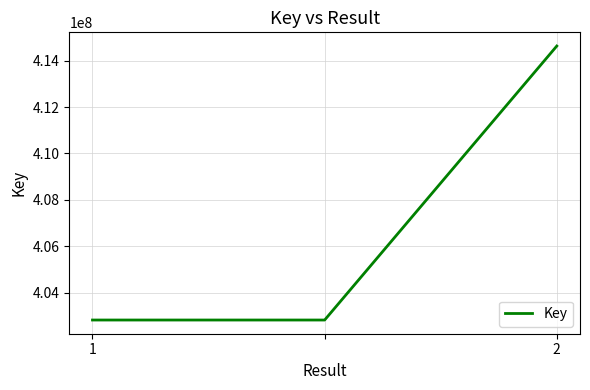

What is the greatest value displayed?

414635780